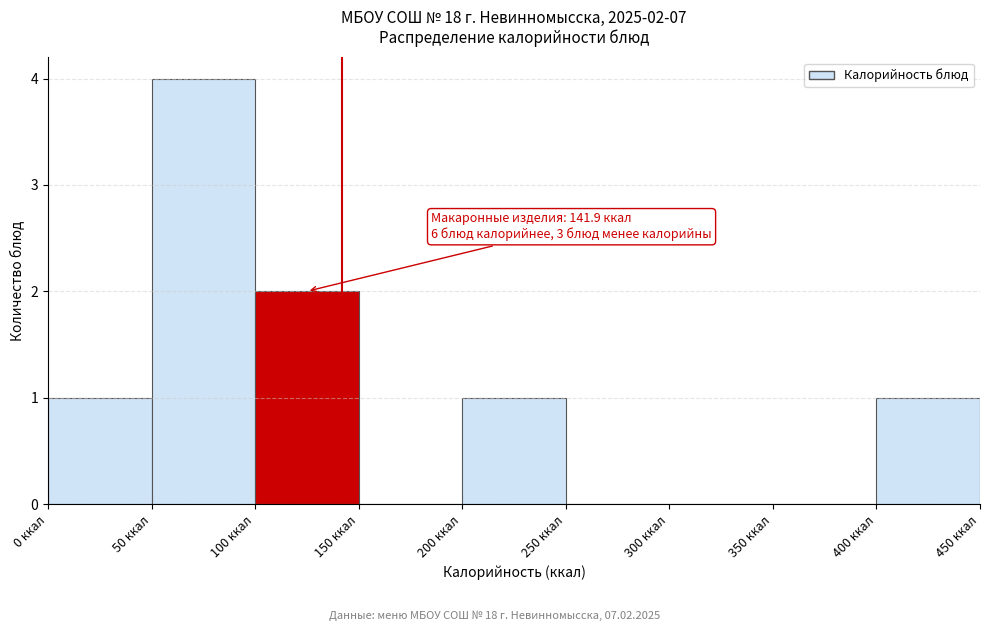

Which range on the x-axis has the tallest bar?

50 to 100